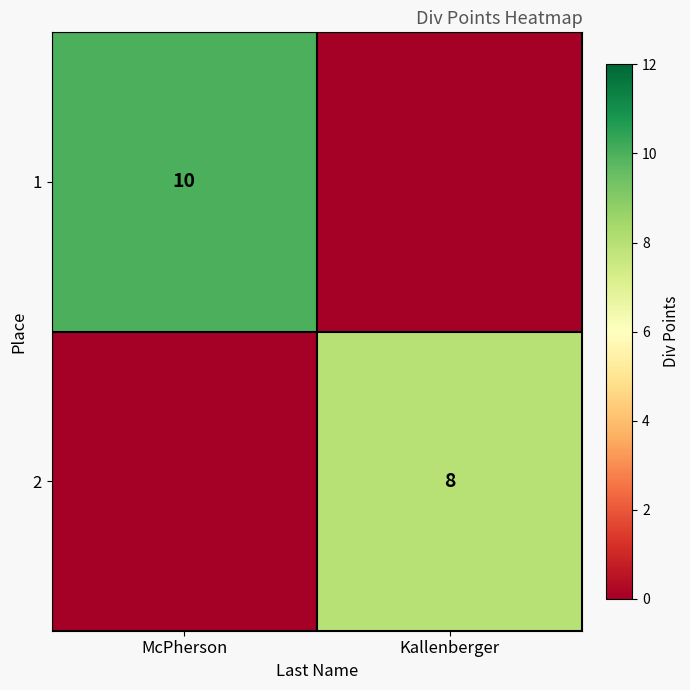

True or false: 2 has a value of 2 at Kallenberger.

False